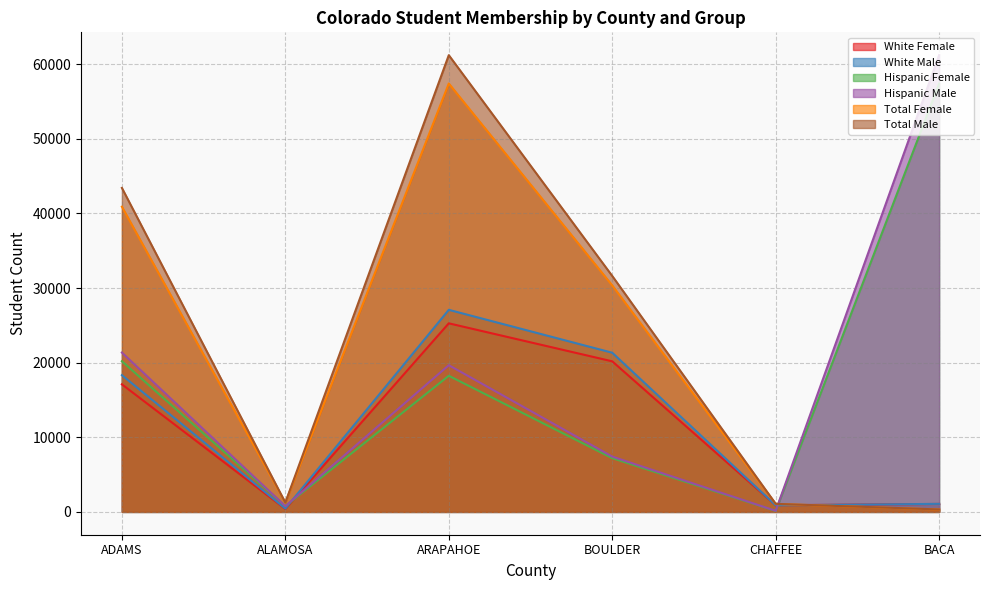

Which category has the lowest value in the White Female series?

ALAMOSA